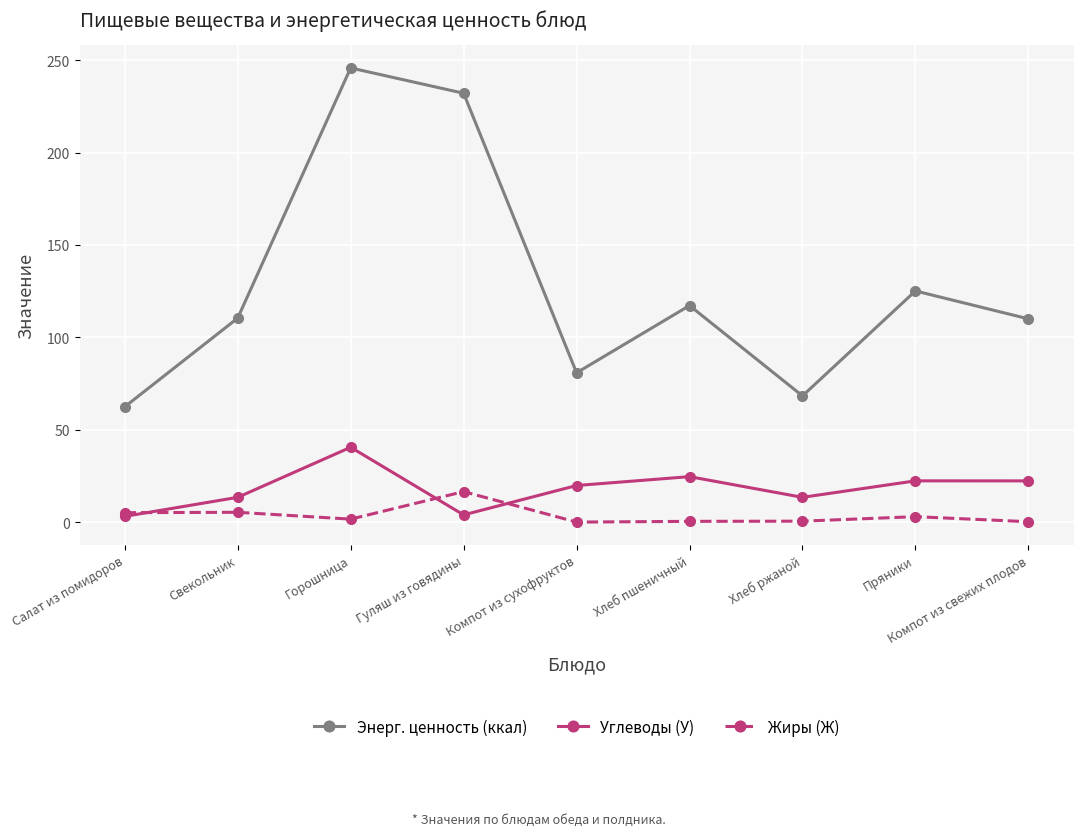

What position from the right is Свекольник?

8